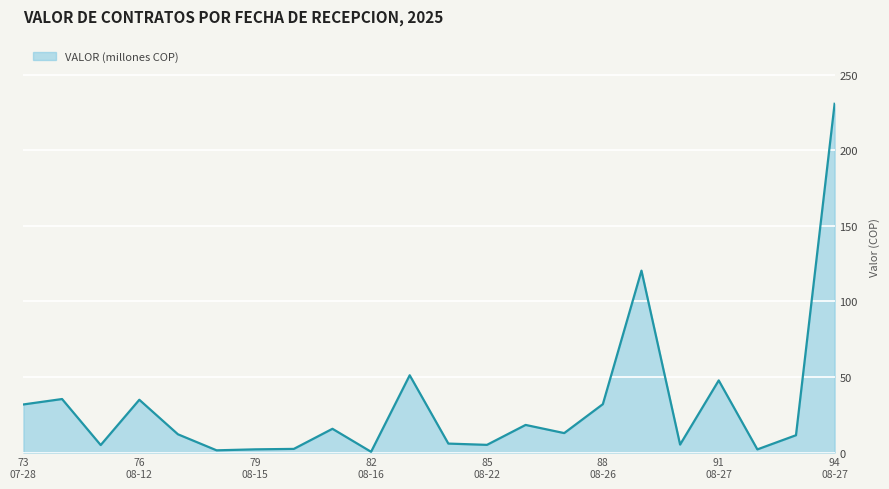

What is the greatest value displayed?

230.8